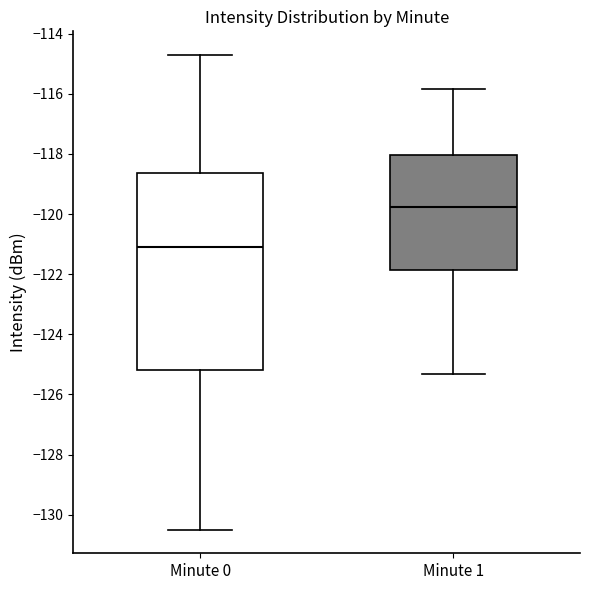

Reading left to right, transcribe this box plot: for each box, give where its median line is, the range the box spans, and where its two whiskers end, as read against the y-axis. The values are not printed on the chart, so give them approximately, as read against the axis.

Minute 0: median -121.0, box -125.2 to -118.6, whiskers -130.4 to -114.8
Minute 1: median -119.8, box -121.8 to -118.0, whiskers -125.4 to -115.8